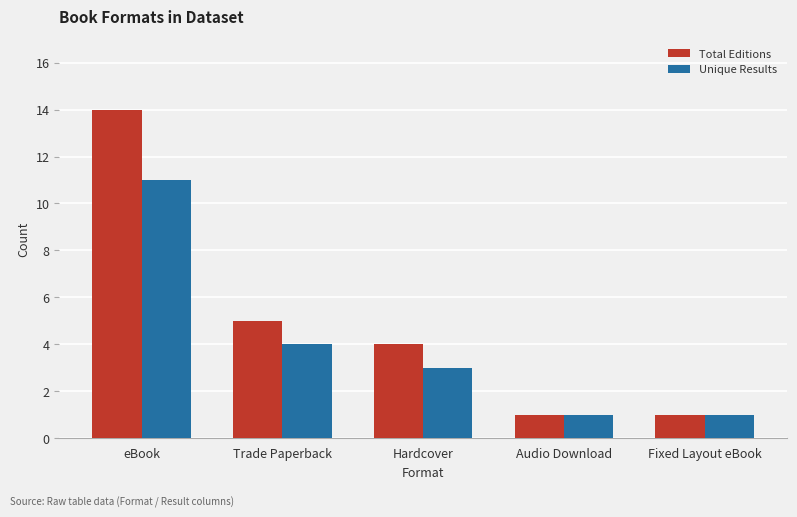

How many distinct data groups are displayed?

2